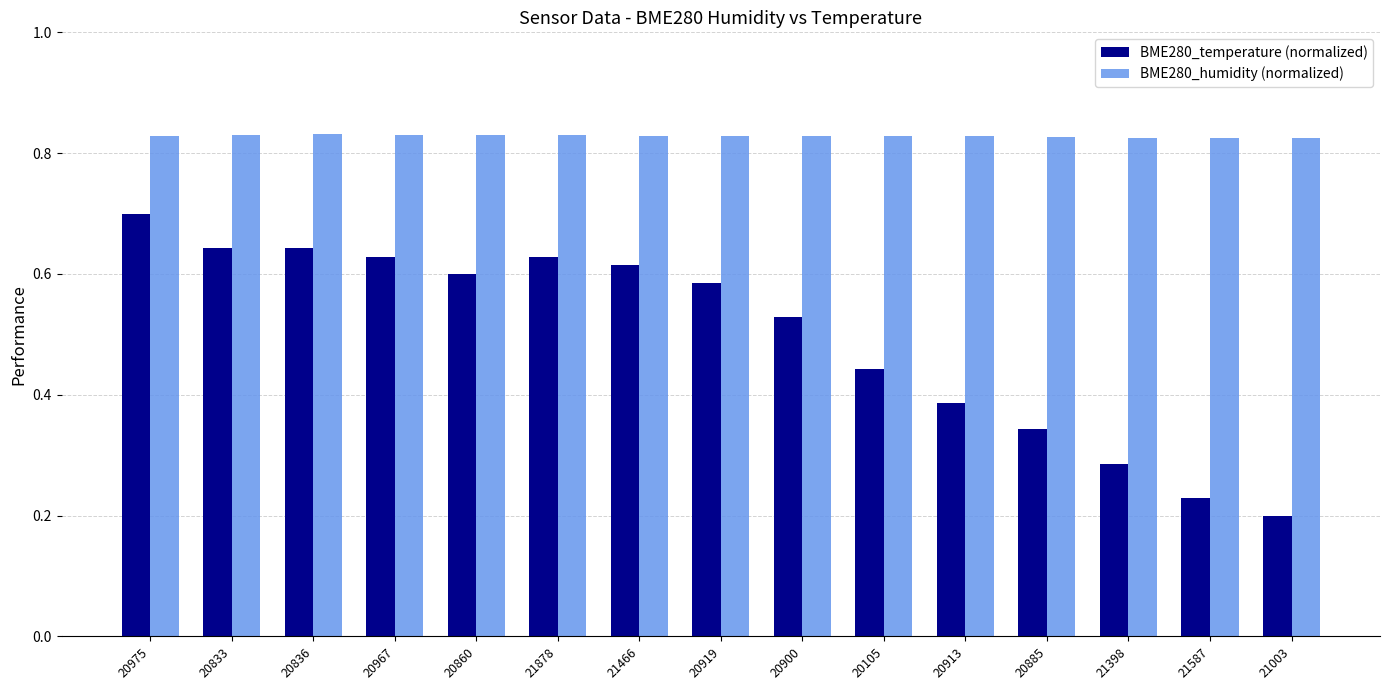

Which label corresponds to the smallest value in the chart?

21003